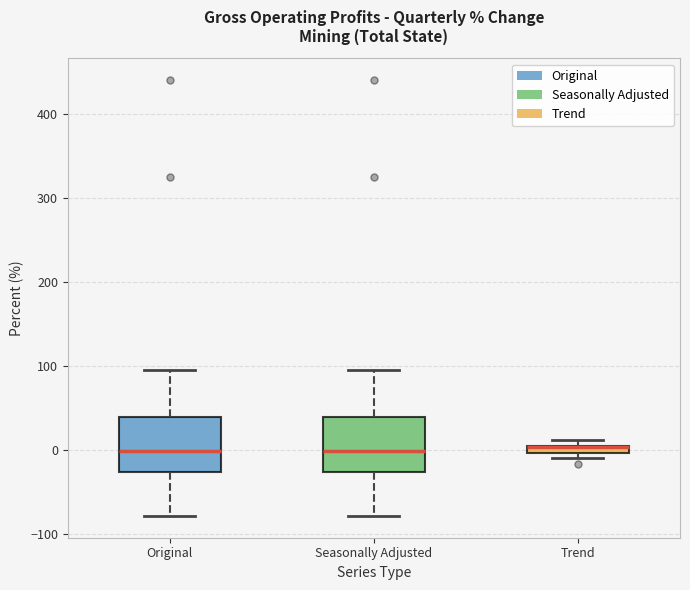

Where is the lower edge of the box for Trend on the y-axis? The values are not printed on the chart, so give them approximately, as read against the axis.

0